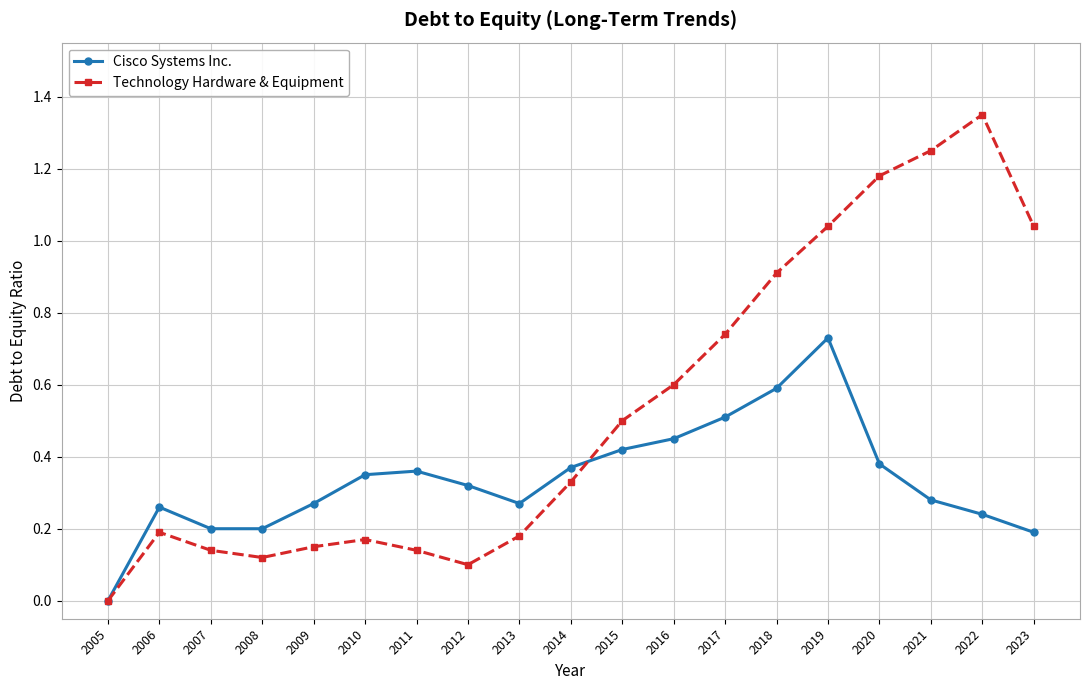

How many lines are shown in the chart?

2